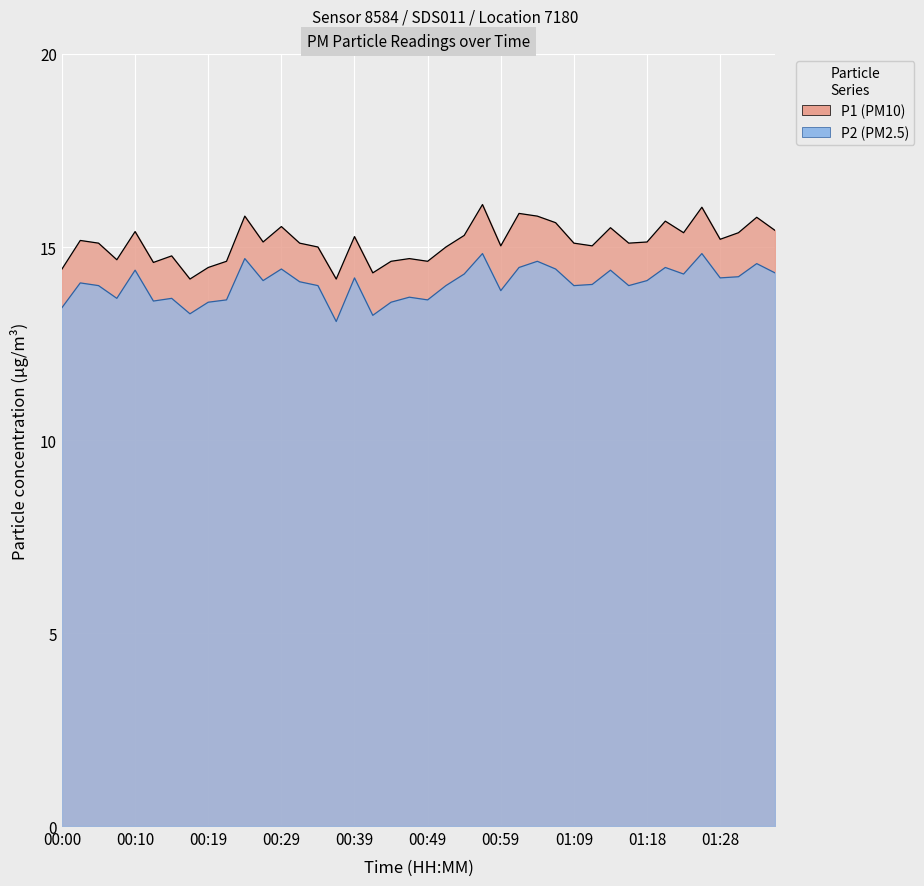

Where is P2 nearest to the value 13?

00:36